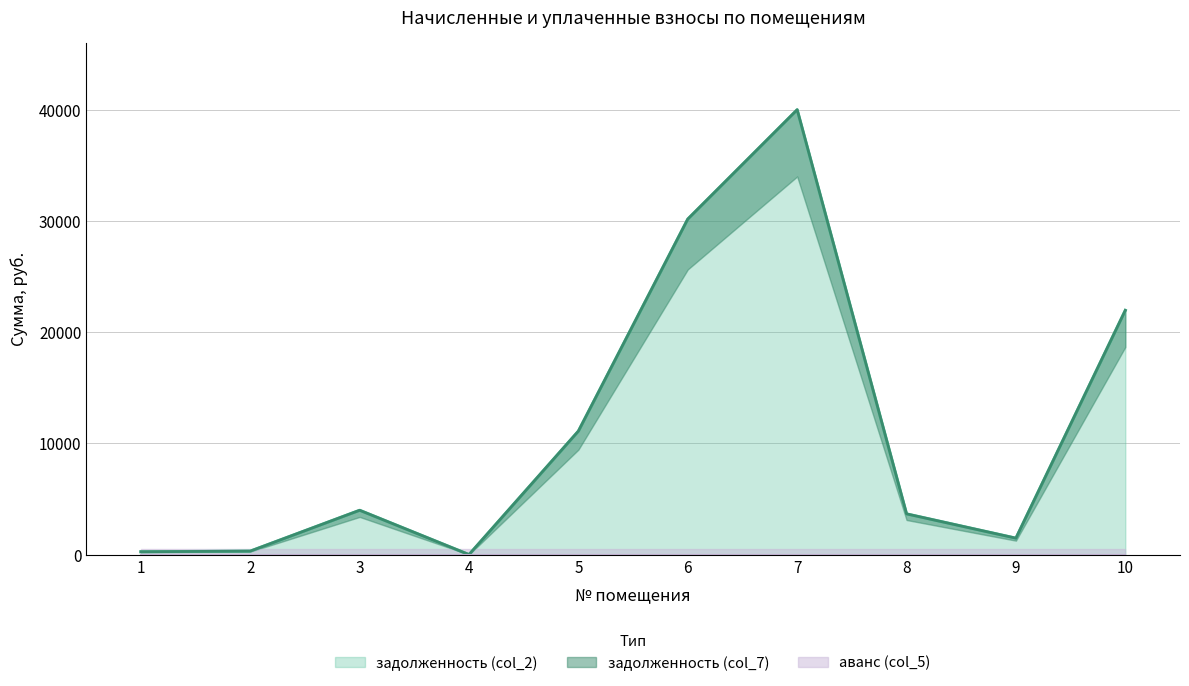

The value of задолженность (col_2) at 7 is 65139.8. True or false?

False